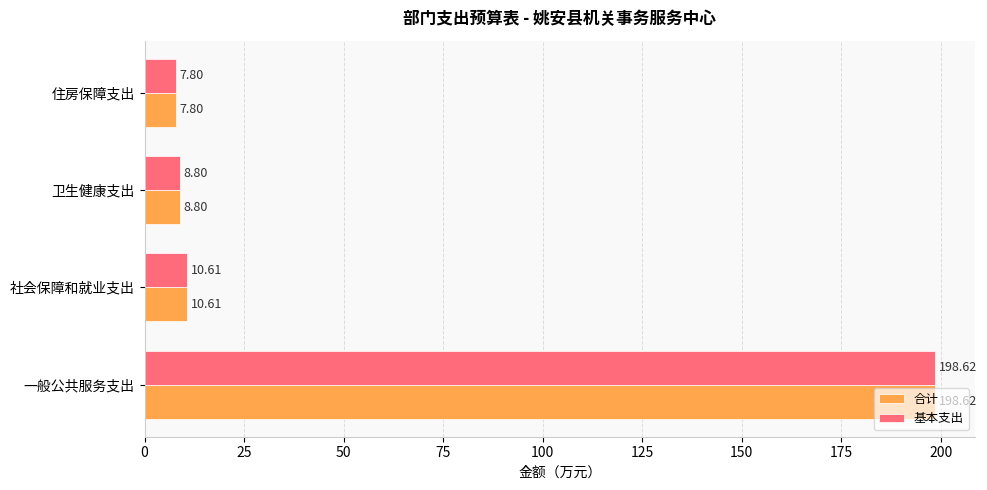

Which category has the highest value across all series?

一般公共服务支出